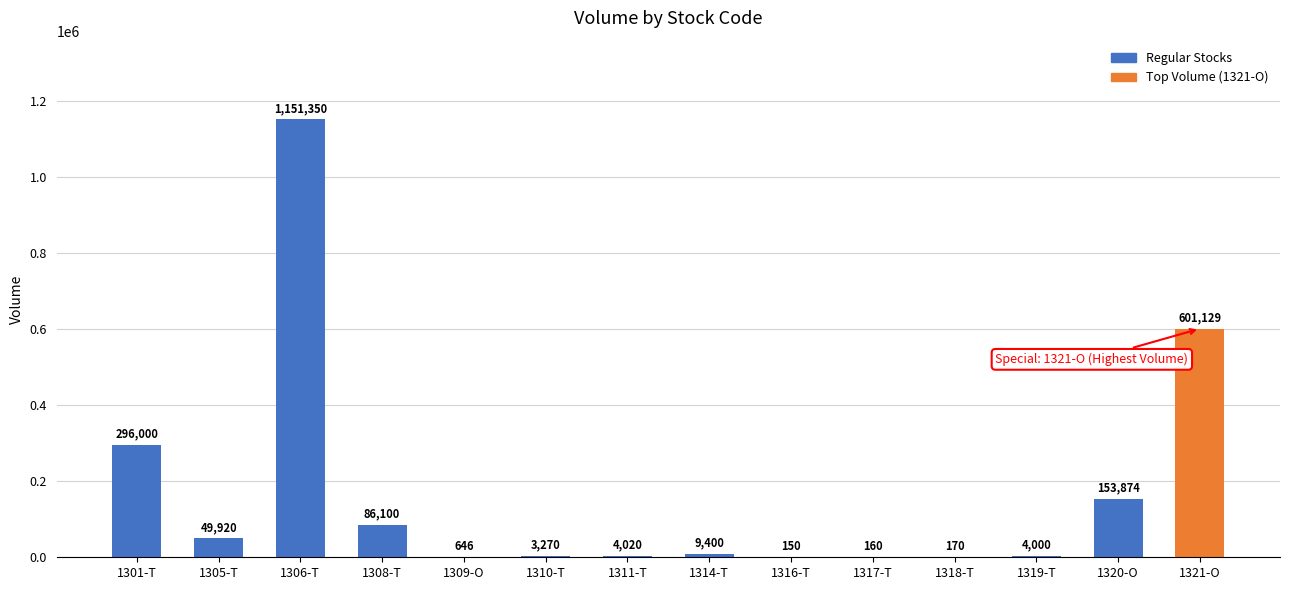

Reading left to right, what are all the values shown in this chart?

1301-T=296000	1305-T=49920	1306-T=1151350	1308-T=86100	1309-O=646	1310-T=3270	1311-T=4020	1314-T=9400	1316-T=150	1317-T=160	1318-T=170	1319-T=4000	1320-O=153874	1321-O=601129